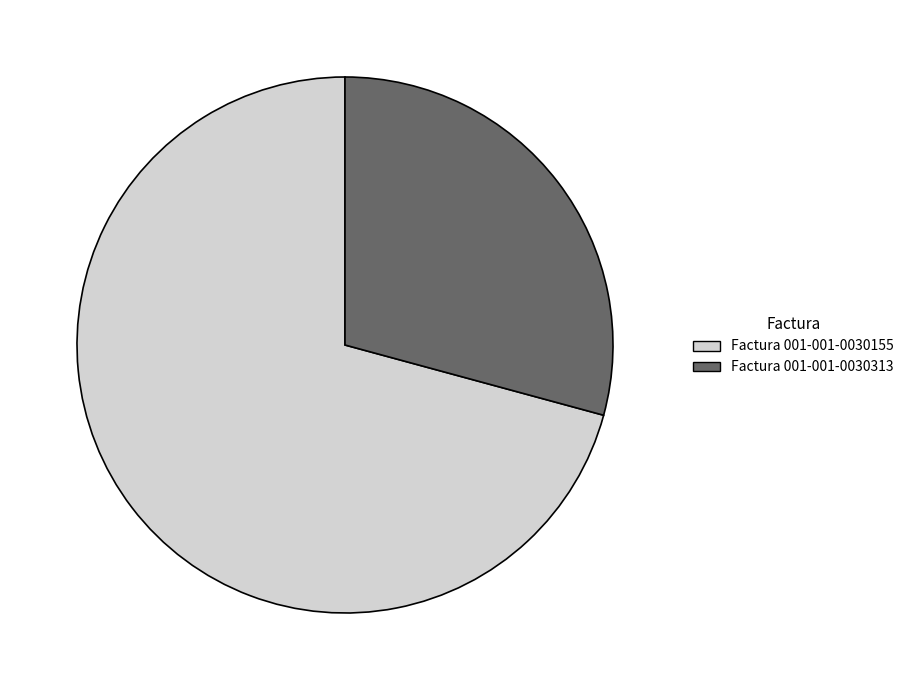

Rank the categories by value from highest to lowest.

Factura 001-001-0030155, Factura 001-001-0030313